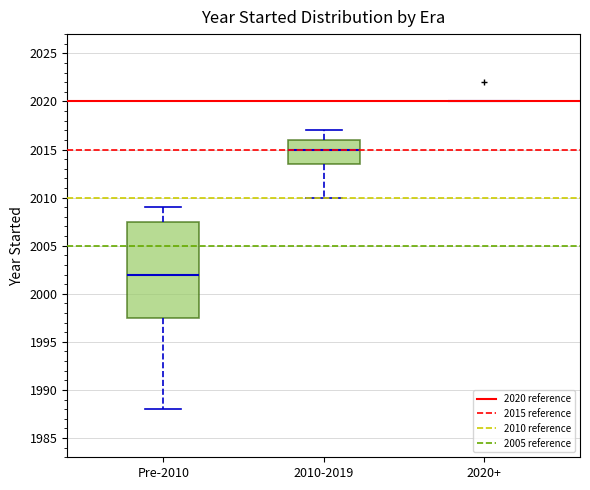

Reading left to right, transcribe this box plot: for each box, give where its median line is, the range the box spans, and where its two whiskers end, as read against the y-axis. The values are not printed on the chart, so give them approximately, as read against the axis.

Pre-2010: median 2002.0, box 1997.5 to 2007.5, whiskers 1988.0 to 2009.0
2010-2019: median 2015.0, box 2013.5 to 2016.0, whiskers 2010.0 to 2017.0
2020+: box collapsed to a line at 2020.0, whiskers 2020.0 to 2020.0